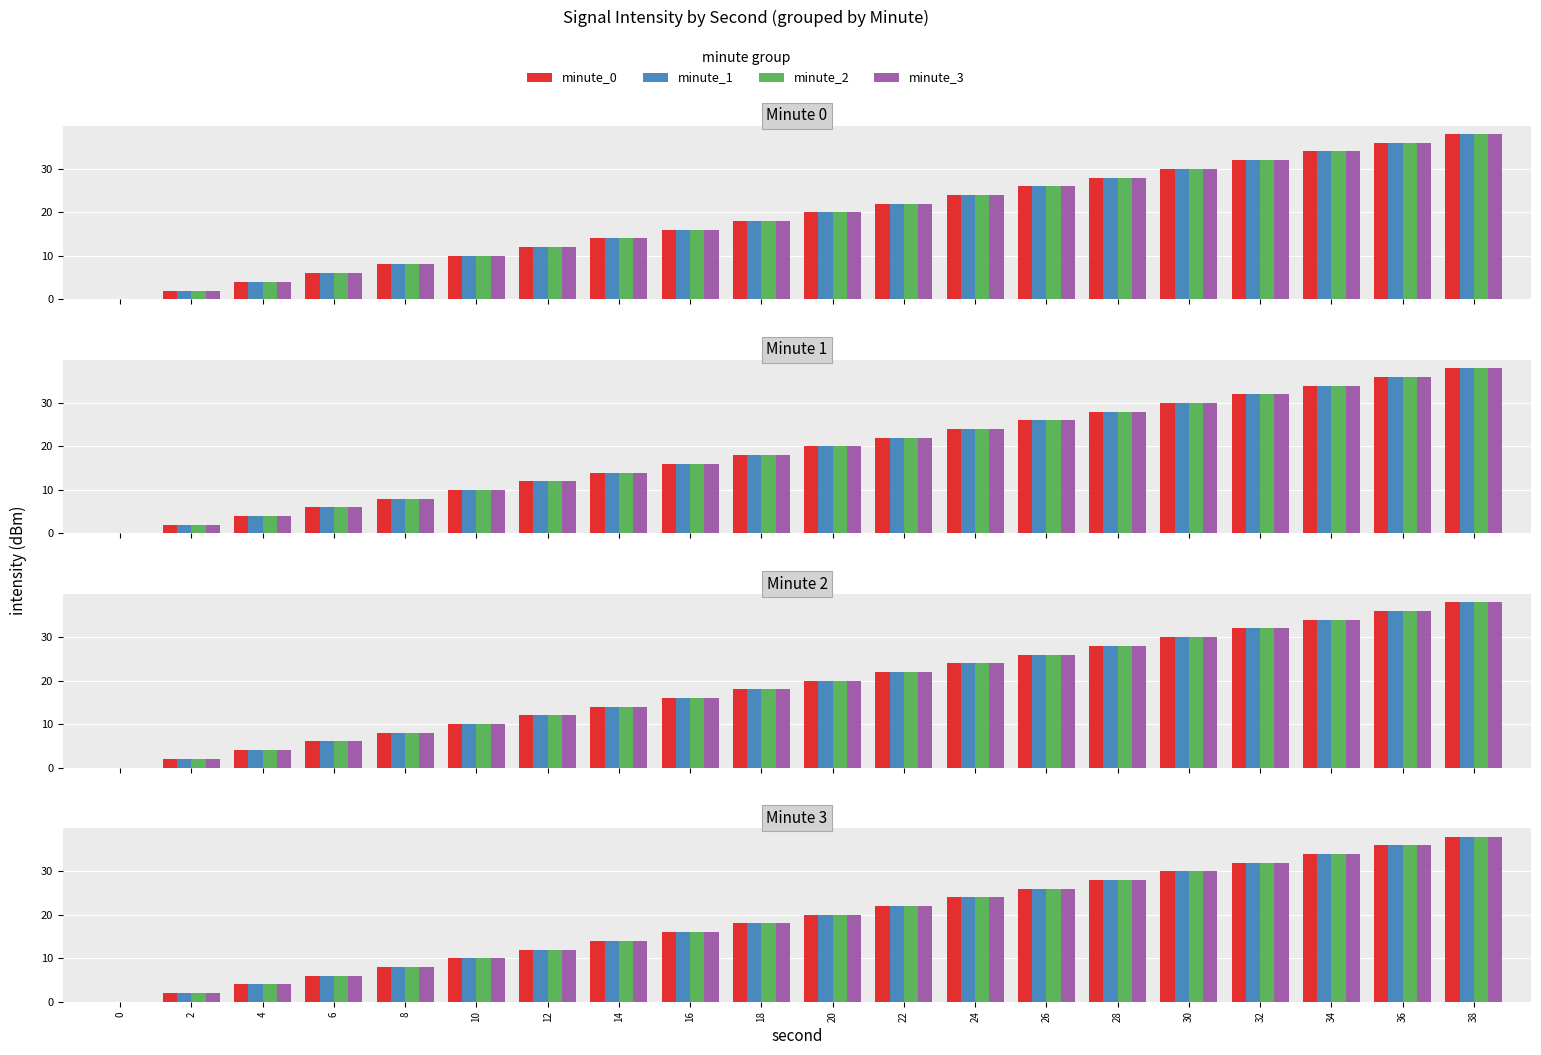

Which label corresponds to the largest value in the chart?

38